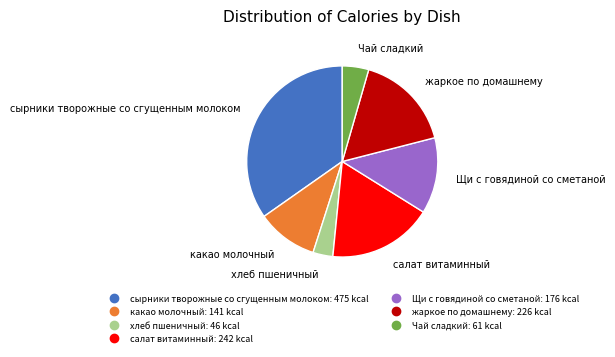

Which category has the biggest portion of the pie?

сырники творожные со сгущенным молоком